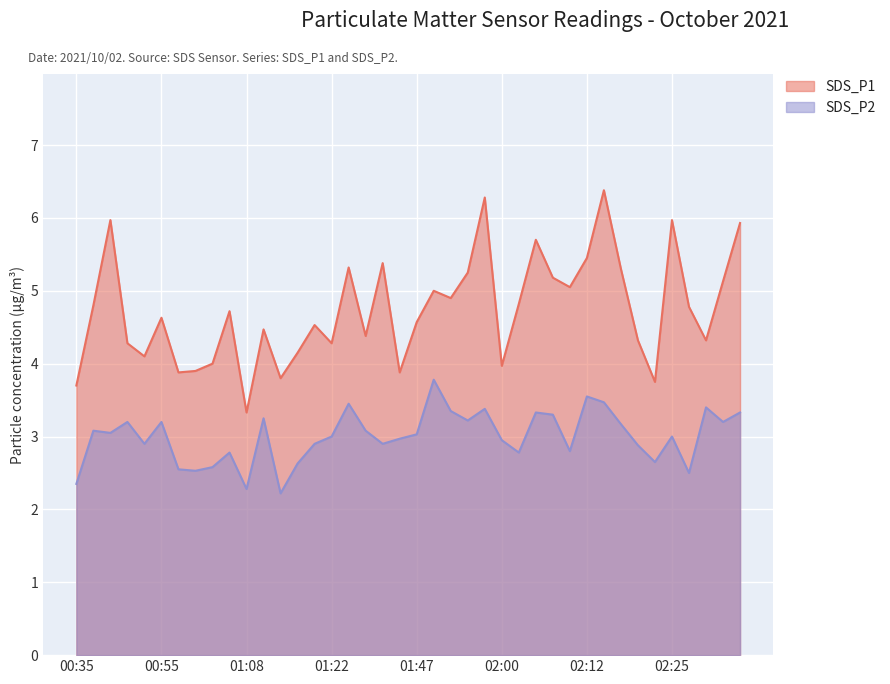

Reading left to right, what are all the values shown in this chart?

SDS_P1: 3.7	4.8	6.0	4.3	4.1	4.6	3.9	3.9	4.0	4.7	3.3	4.5	3.8	4.2	4.5	4.3	5.3	4.4	5.4	3.9	4.6	5.0	4.9	5.2	6.3	4.0	4.8	5.7	5.2	5.0	5.5	6.4	5.3	4.3	3.8	6.0	4.8	4.3	5.1	5.9
SDS_P2: 2.4	3.1	3.0	3.2	2.9	3.2	2.5	2.5	2.6	2.8	2.3	3.2	2.2	2.6	2.9	3.0	3.5	3.1	2.9	3.0	3.0	3.8	3.4	3.2	3.4	3.0	2.8	3.3	3.3	2.8	3.5	3.5	3.2	2.9	2.6	3.0	2.5	3.4	3.2	3.3